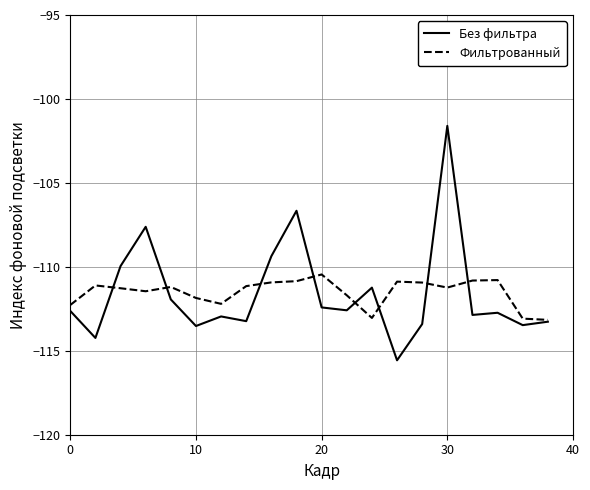

At how many categories does at least one series exceed -103?

1